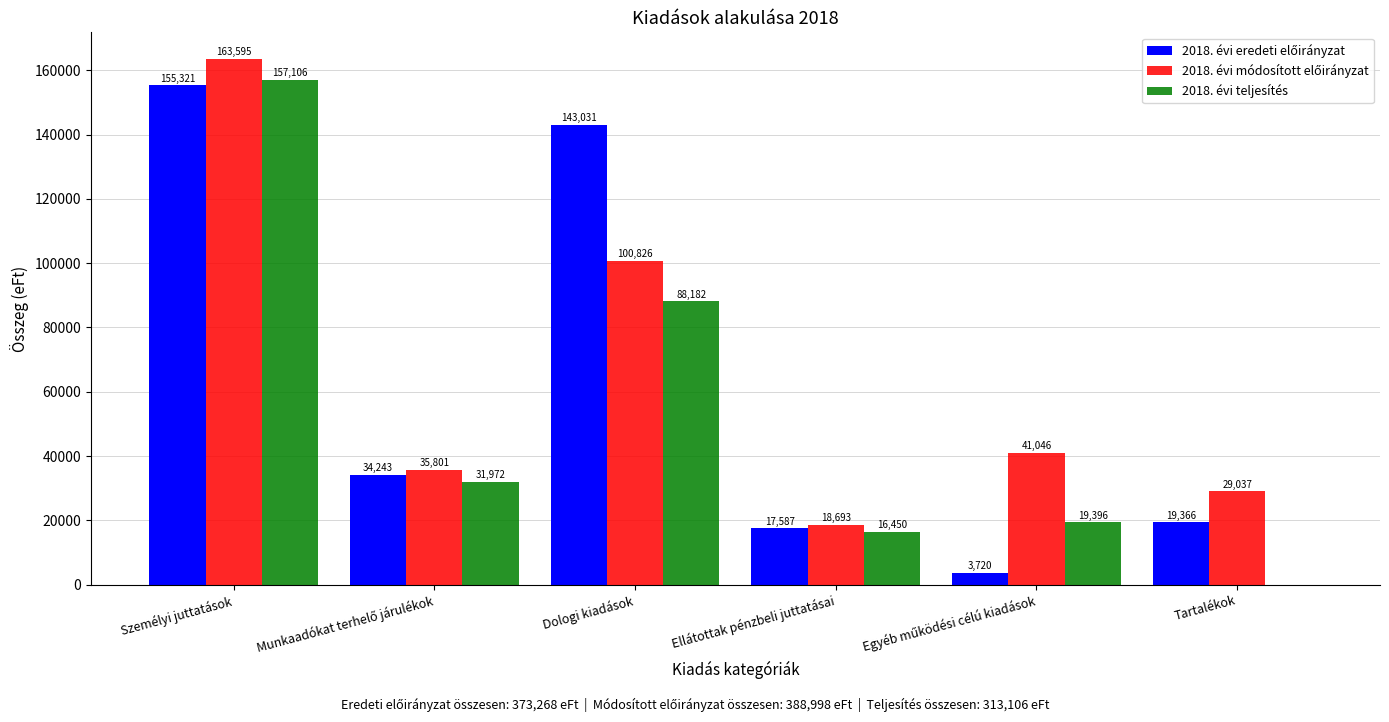

What is the total value across all series at Tartalékok?

48403